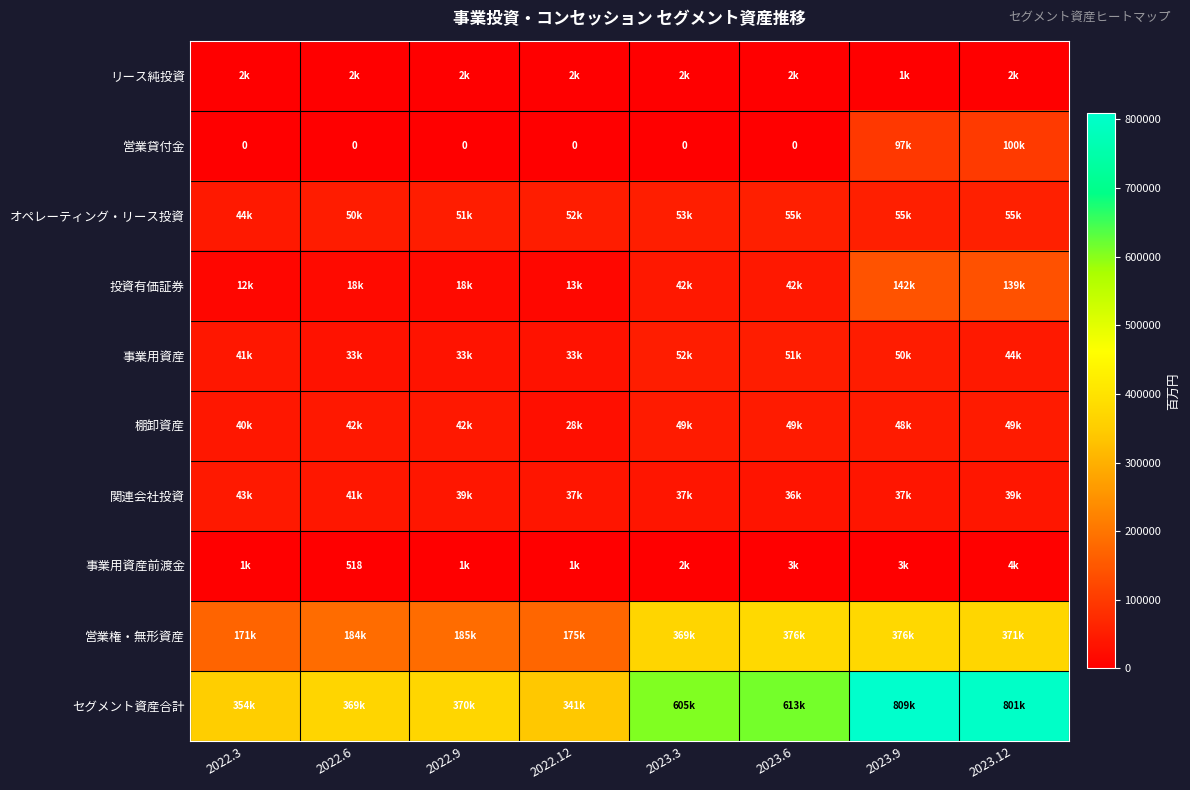

Rank the series by their maximum value, from highest to lowest.

セグメント資産合計, 営業権・無形資産, 投資有価証券, 営業貸付金, オペレーティング・リース投資, 事業用資産, 棚卸資産, 関連会社投資, 事業用資産前渡金, リース純投資